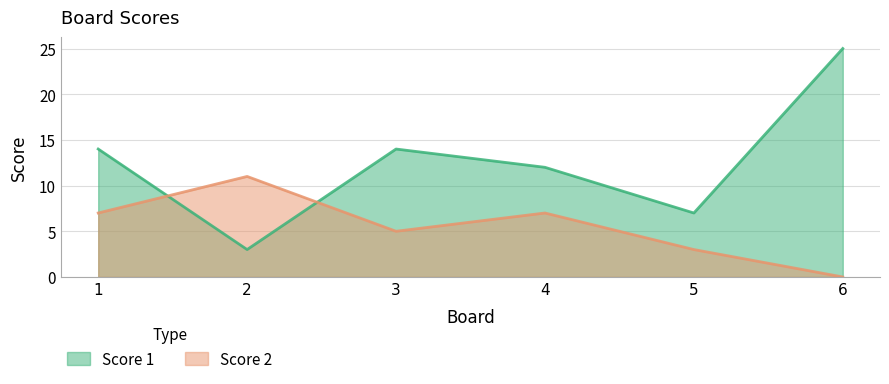

What is the maximum value for Score 1?

25